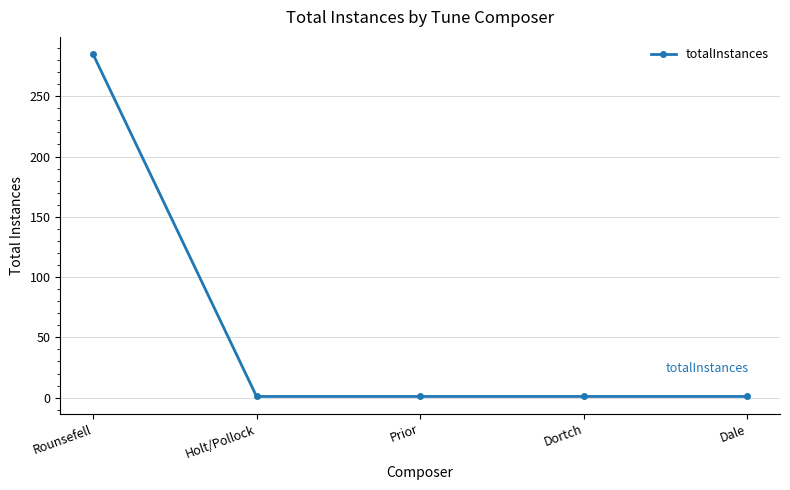

How many data points does each series have?

5